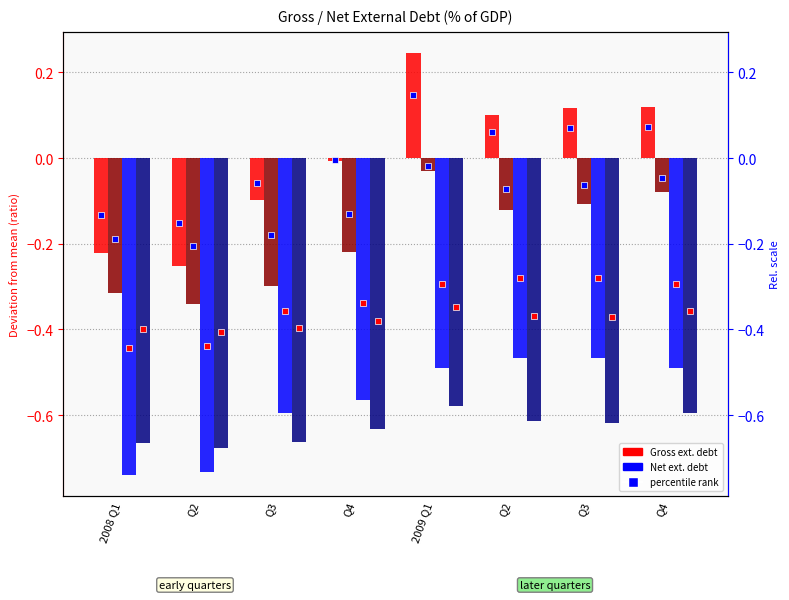

Which series changed the most between Q2 and Q3?

Gross external debt (Eurostat)